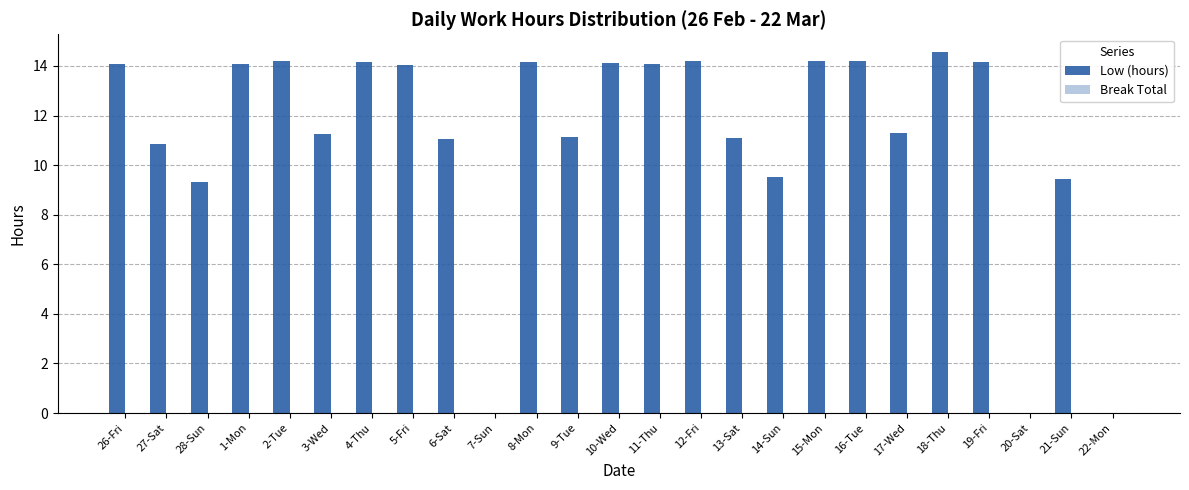

At which category does the chart reach its peak across all series?

18-Thu